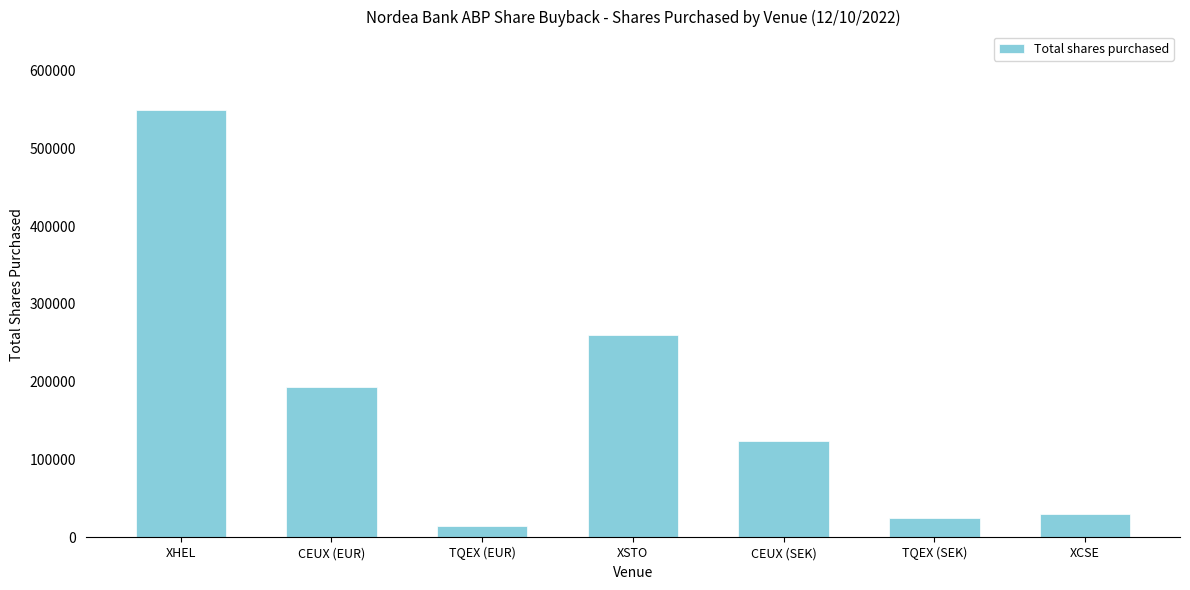

Where does the data first go above 124254?

XHEL